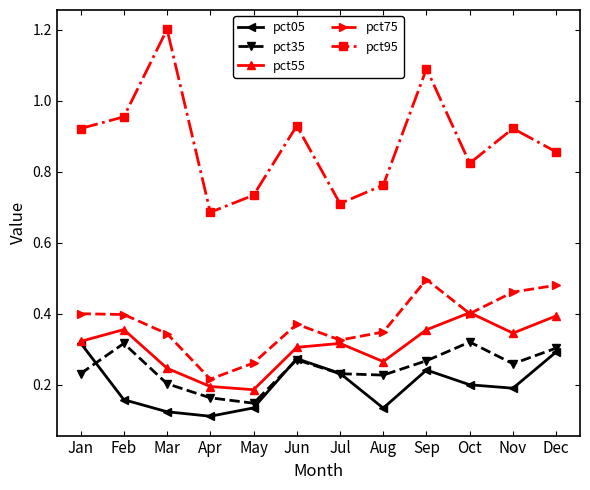

Between Jun and Dec, which series saw the biggest shift?

pct75